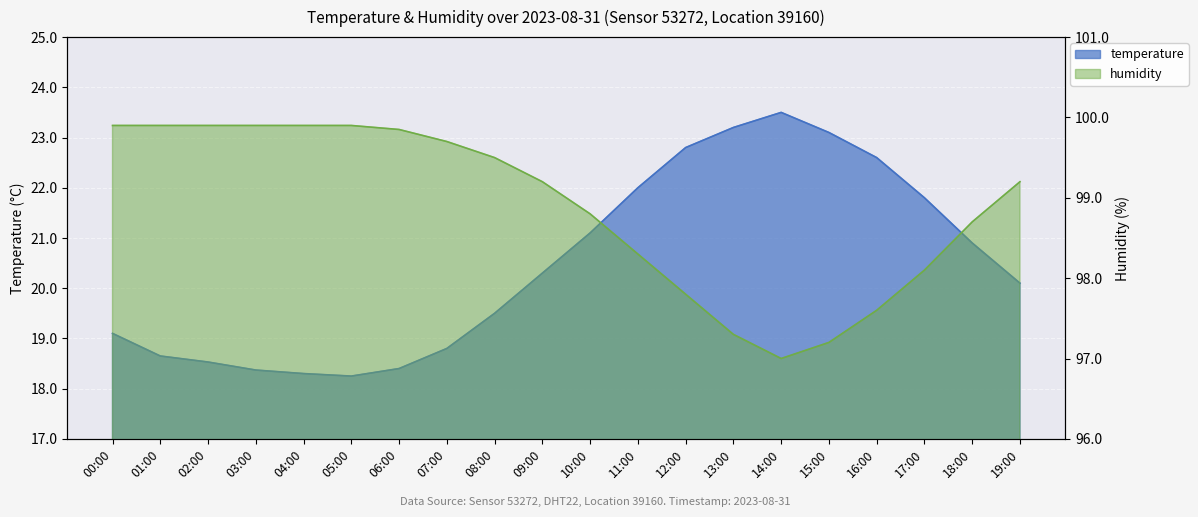

At which category does temperature reach its first local valley?

05:00